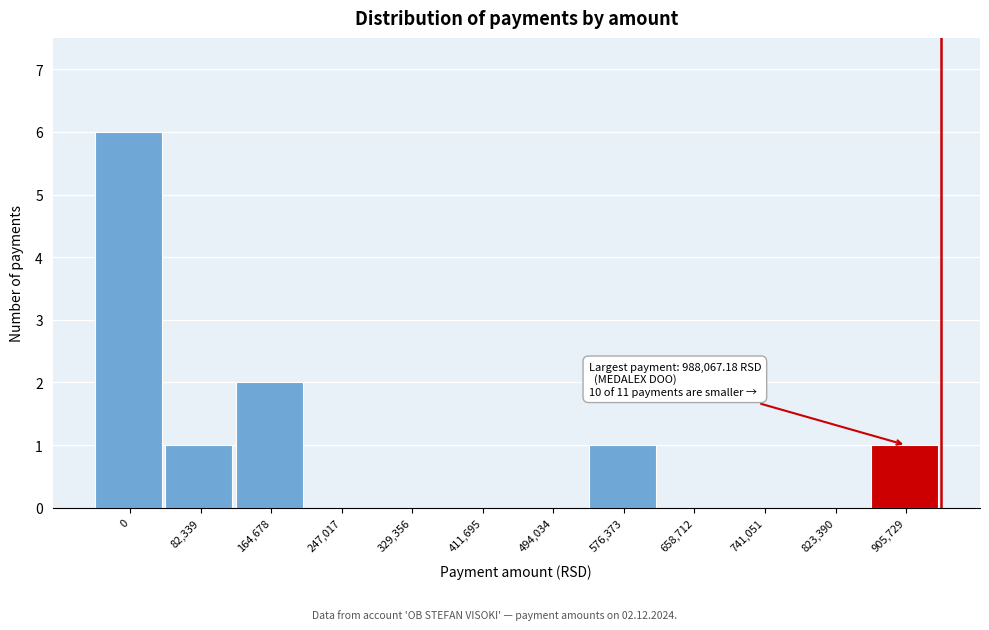

Reading right to left, transcribe all the data shown in this chart.

905,729=1	823,390=0	741,051=0	658,712=0	576,373=1	494,034=0	411,695=0	329,356=0	247,017=0	164,678=2	82,339=1	0=6